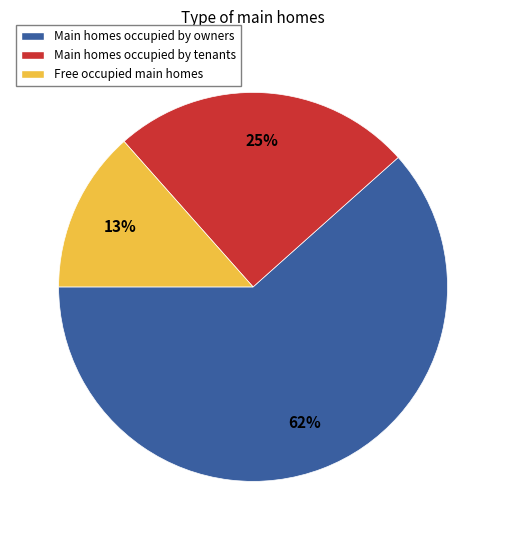

What is the smallest slice in the pie chart?

Free occupied main homes